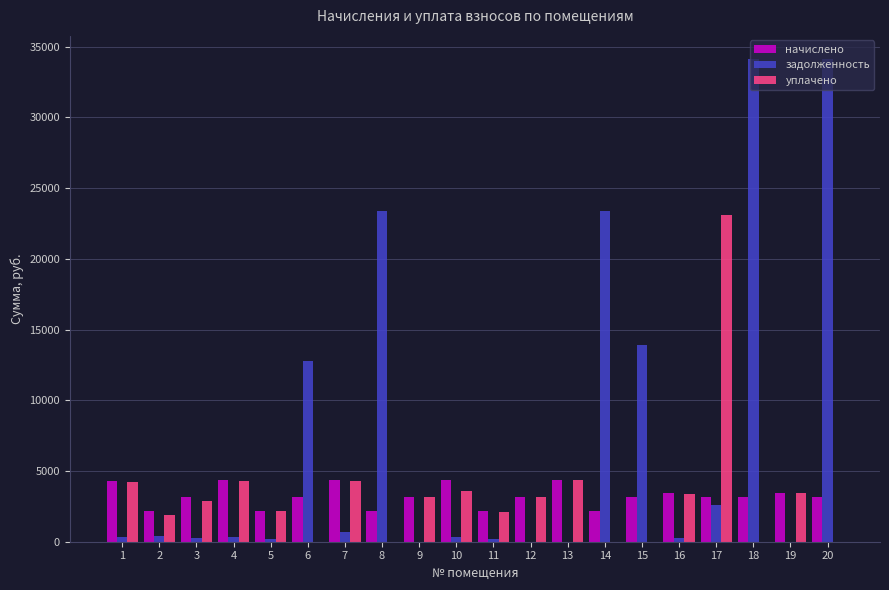

What is the greatest value displayed?

34117.6